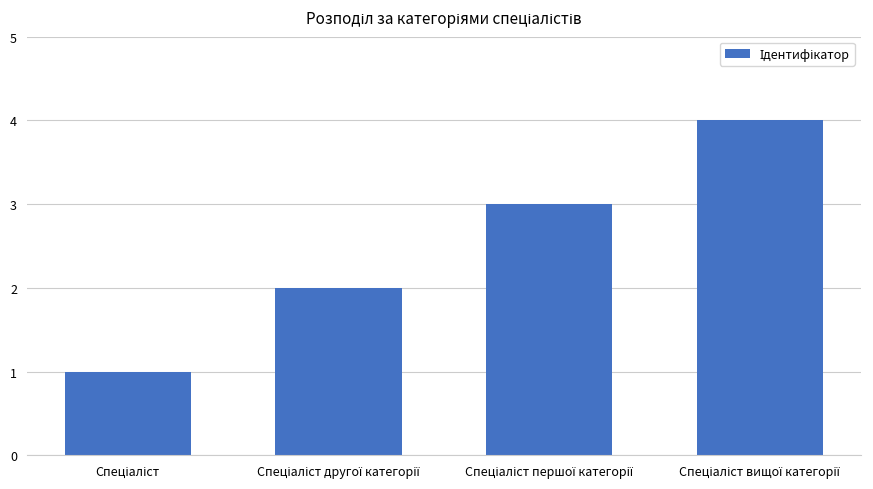

Reading left to right, list all the values displayed in this chart.

1	2	3	4